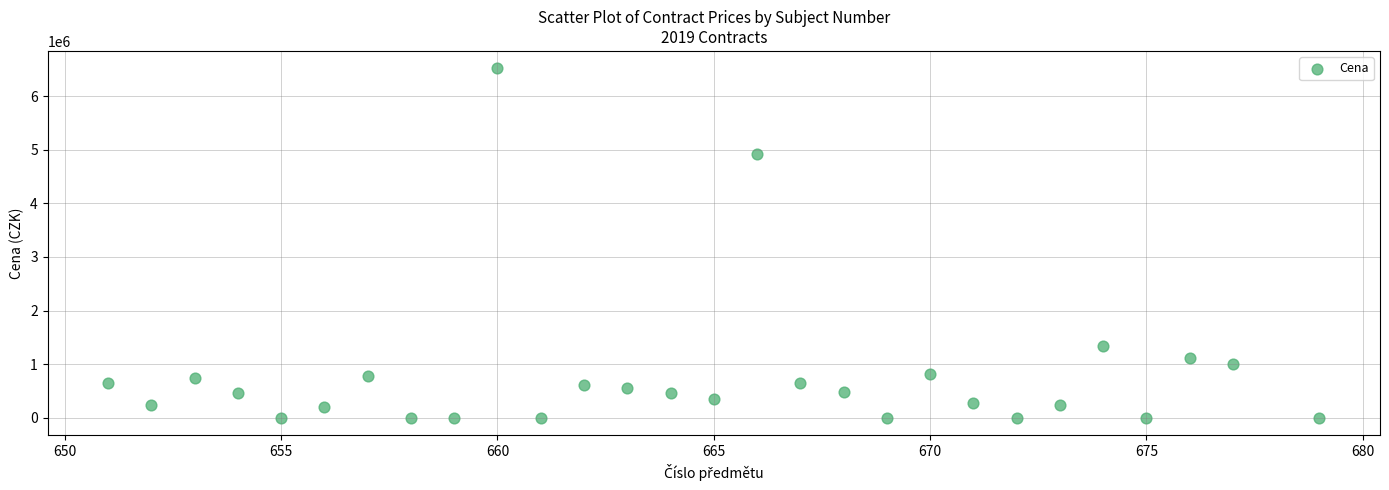

What Y value in the scatter plot is closest to 3262160?

4919860.0